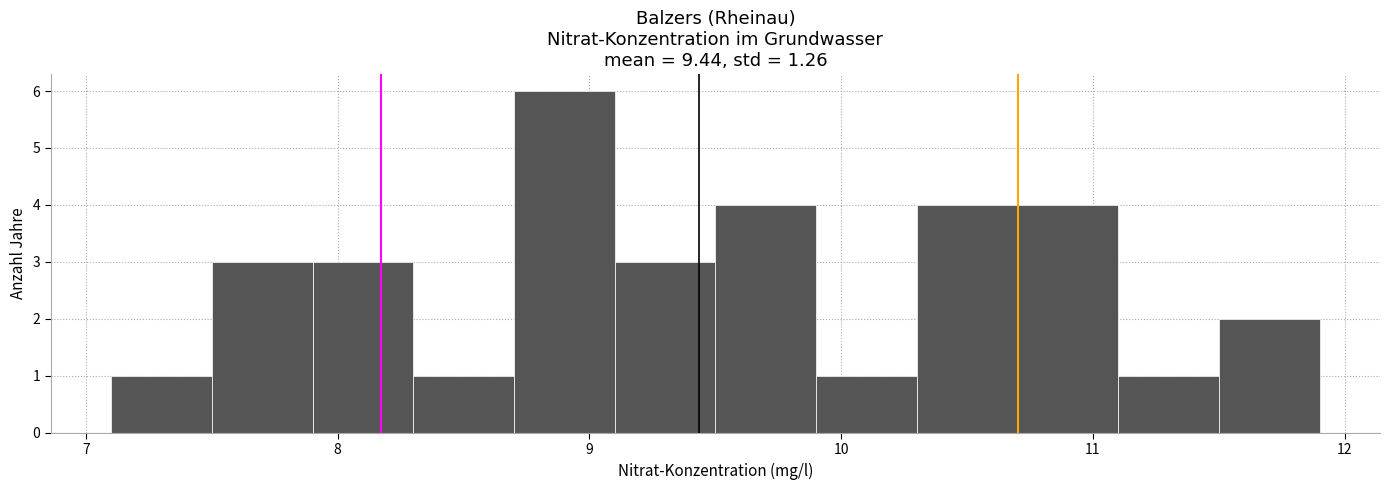

What is the height of the bar covering 8.3 to 8.7 on the x-axis? The values are not printed on the chart, so give them approximately, as read against the axis.

1